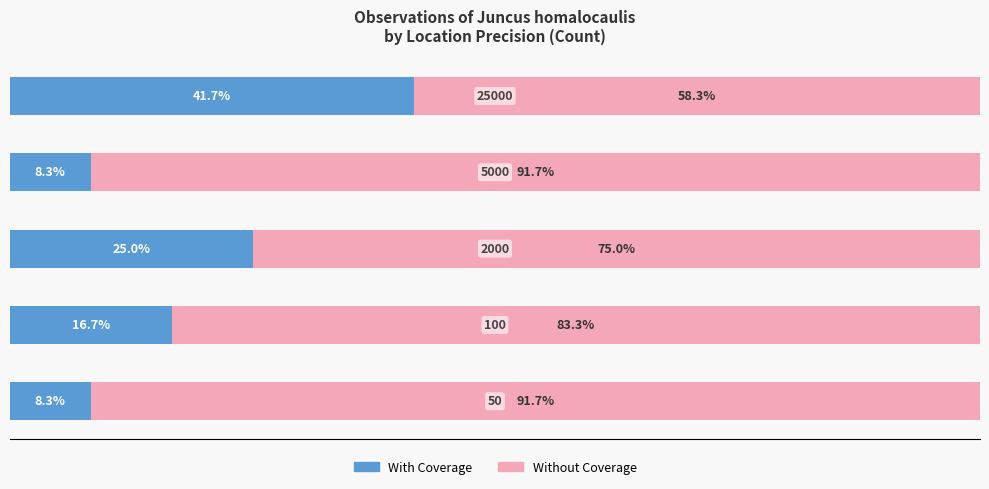

What are all the series names shown in the legend?

With Coverage, Without Coverage